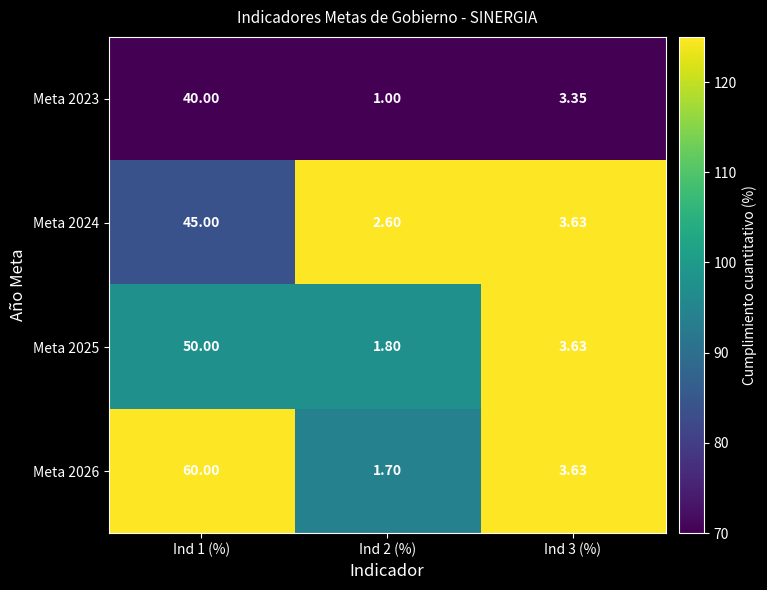

Which series has the widest spread of values?

Meta 2026